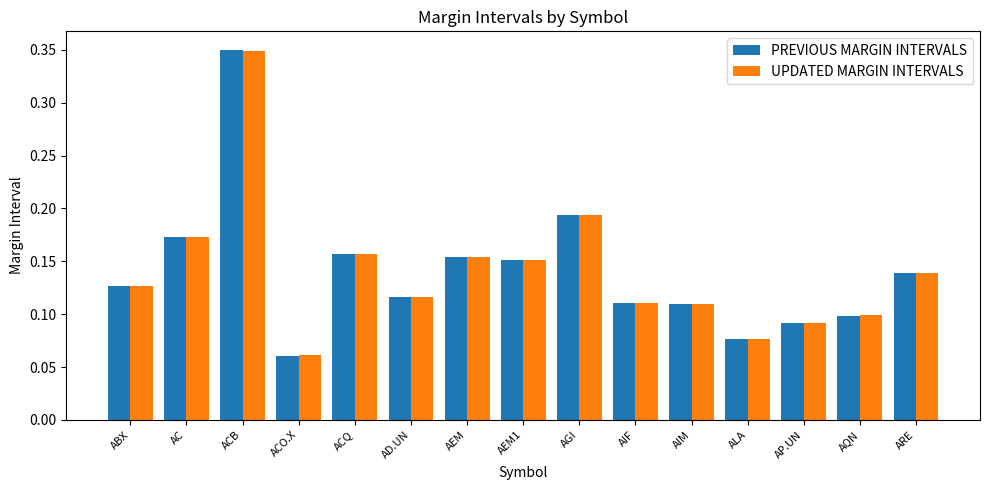

How many series are shown in this chart?

2